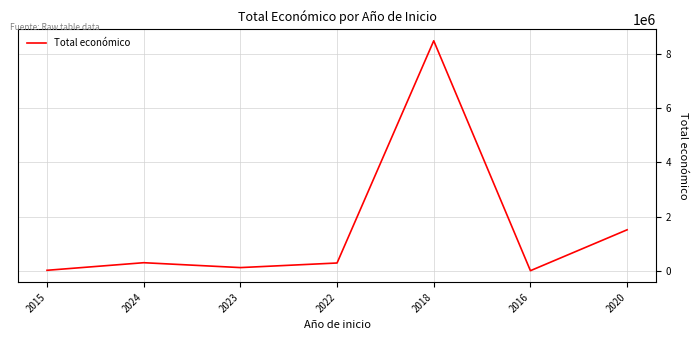

Approximately how many times larger is the value at 2022 compared to 2024?

1.0